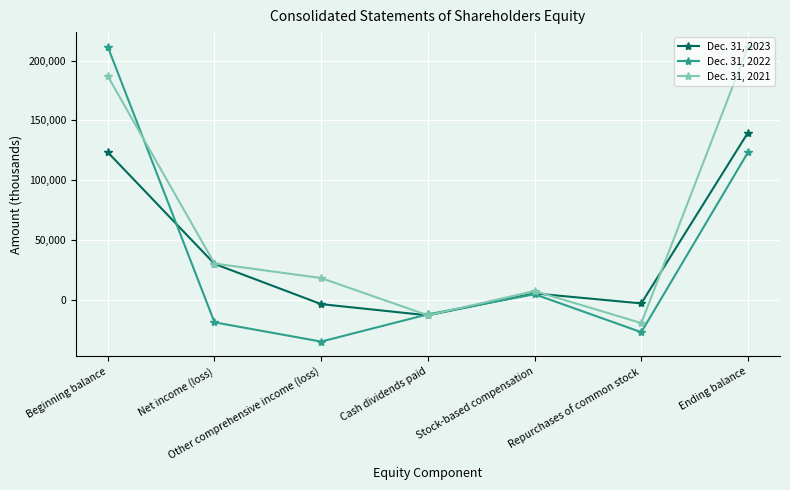

Which category has the highest value in the Dec. 31, 2021 series?

Ending balance